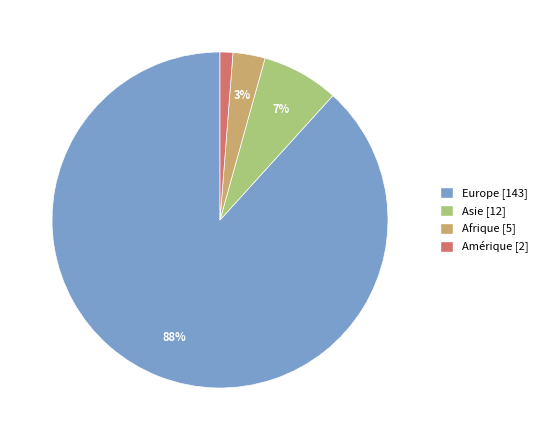

Does Asie represent more than half of the total?

No